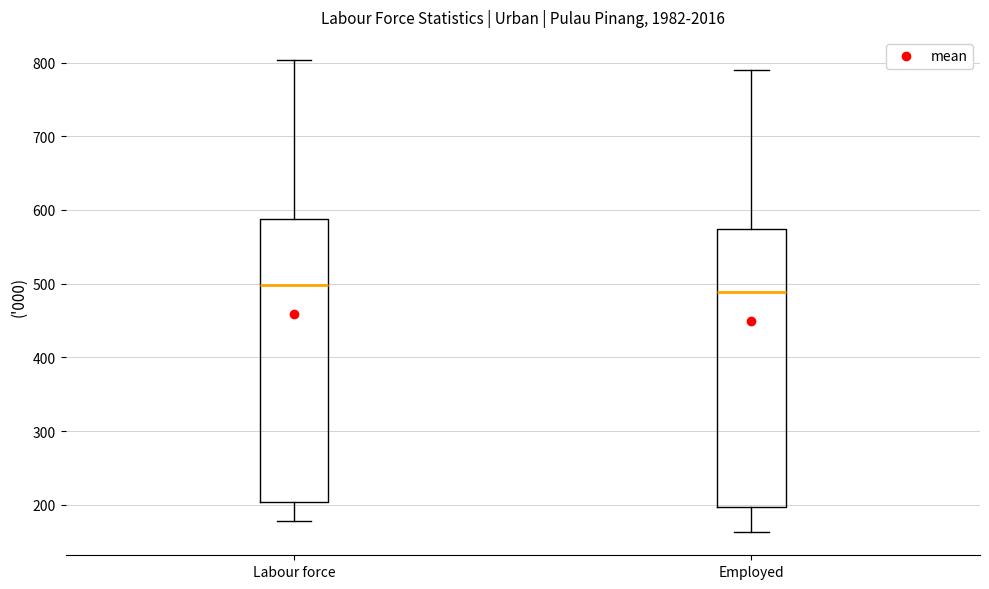

Reading left to right, read every box against the y-axis: the position of its median line, the range the box covers, and the ends of its whiskers. The values are not printed on the chart, so give them approximately, as read against the axis.

Labour force: median 500, box 200 to 590, whiskers 180 to 800
Employed: median 490, box 200 to 570, whiskers 160 to 790